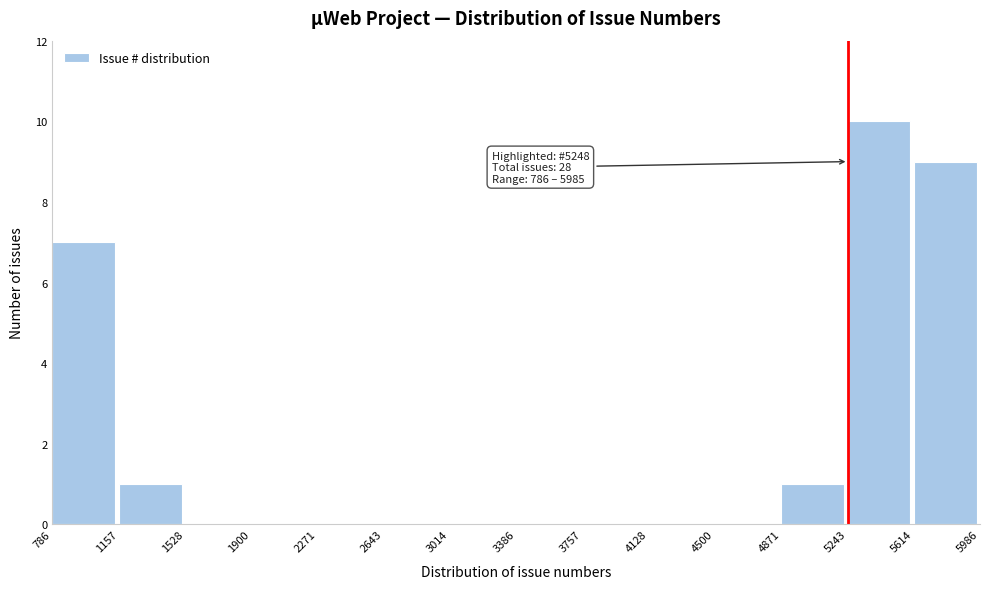

Which range on the x-axis has the tallest bar?

5243 to 5614